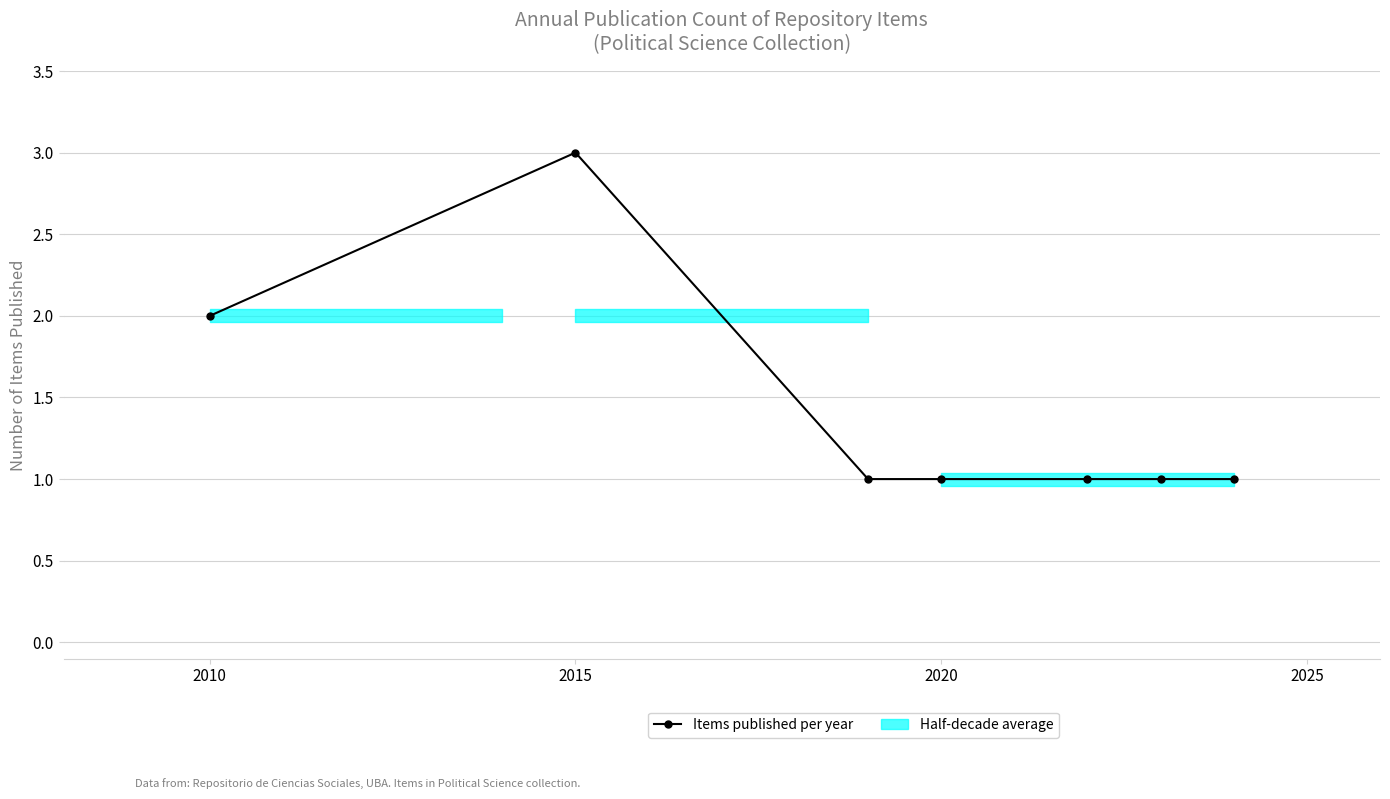

What is the value of the 7th point from the left?

1